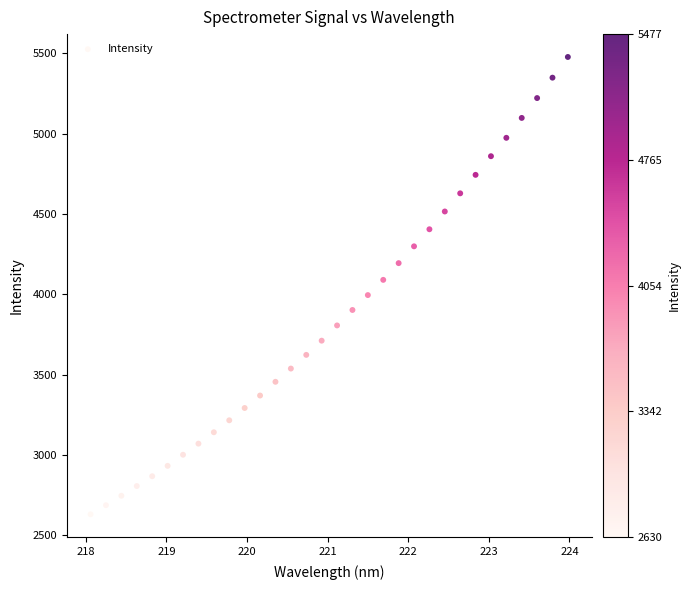

What is the range of Y values (max minus min)?

2847.3